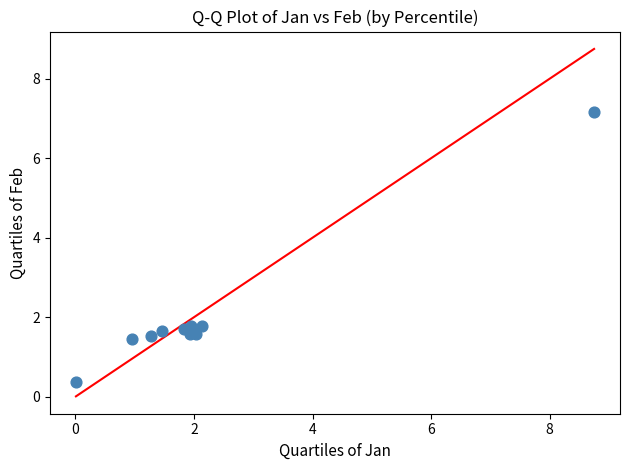

What is the range of X values (max minus min)?

8.7